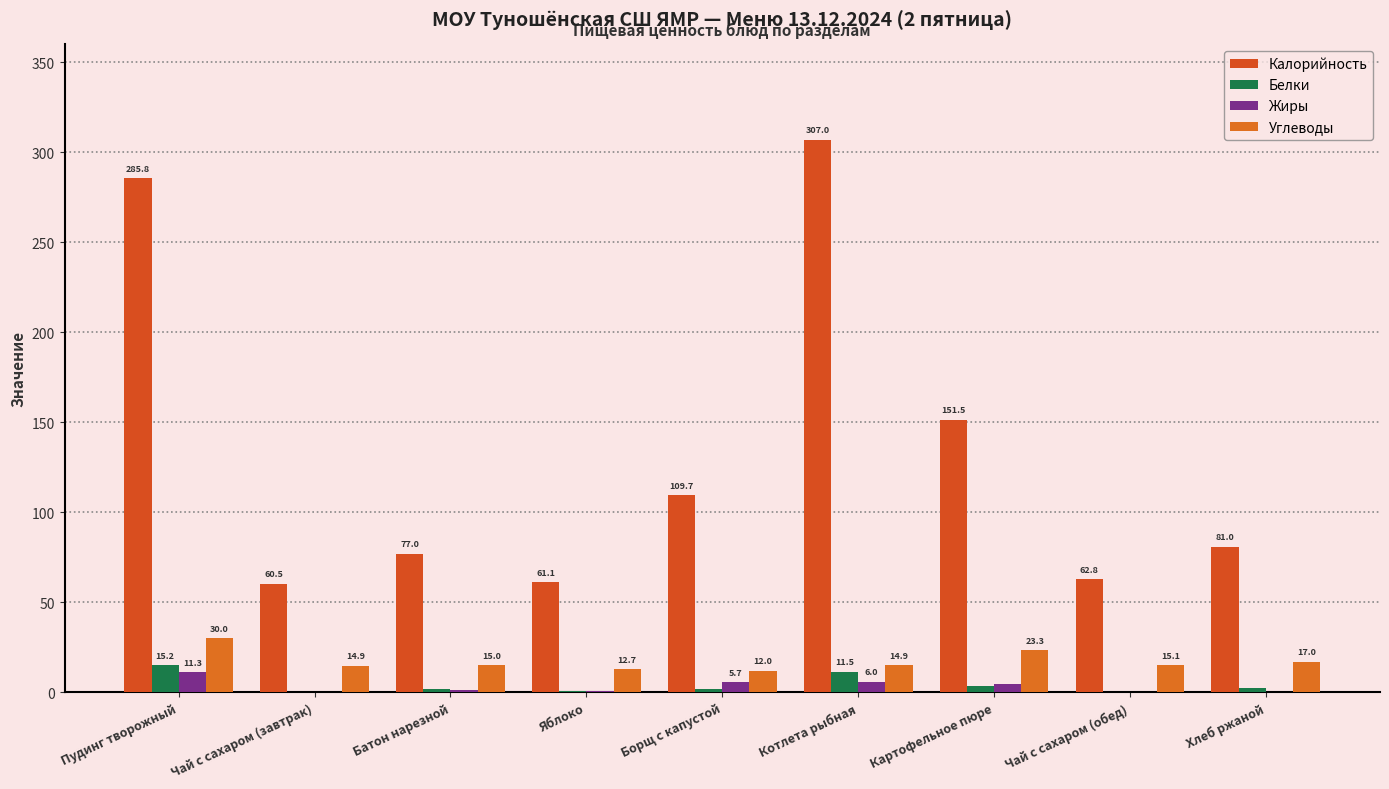

Count the number of data series in this chart.

4